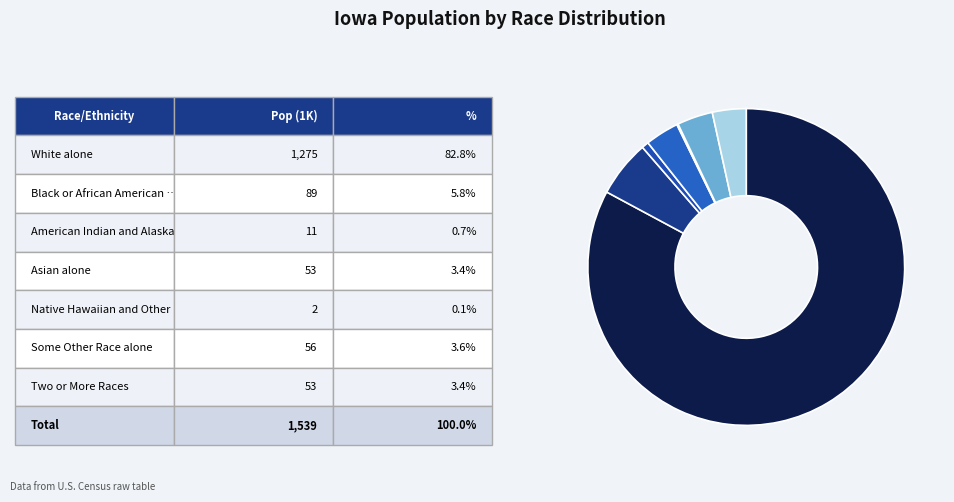

How many slices are in this pie chart?

7